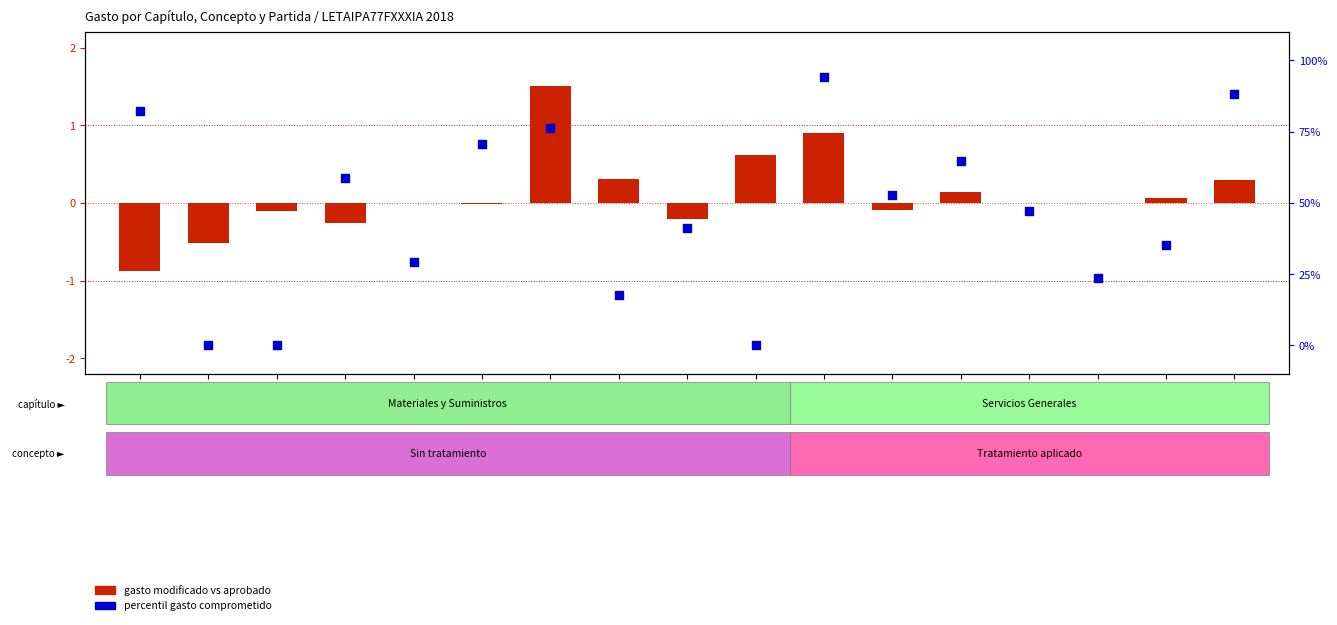

What are all the series names shown in the legend?

Gasto modificado vs aprobado, Percentil gasto comprometido